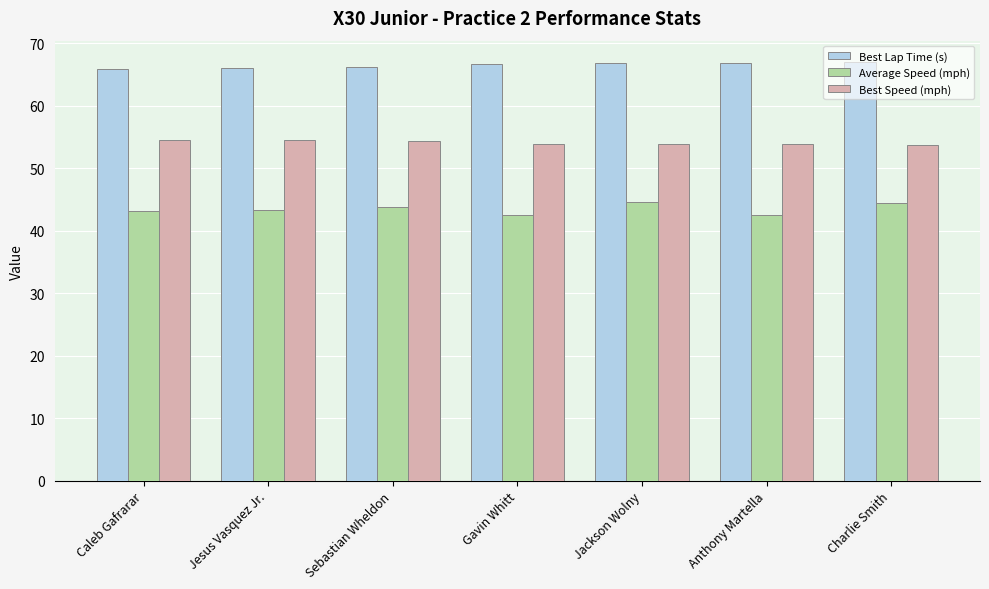

What is the difference between the maximum and second lowest values in the Average Speed (mph) series?

2.0